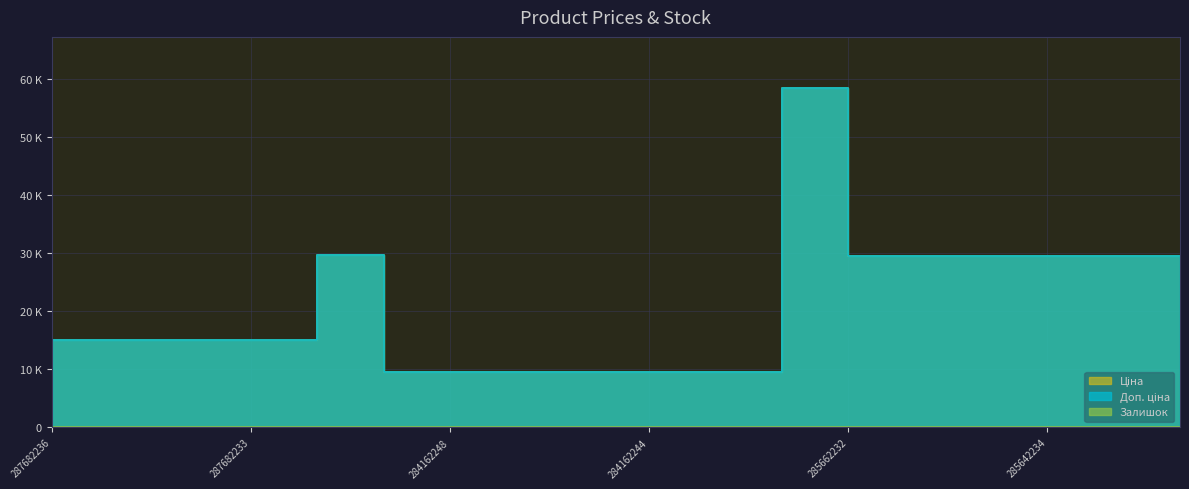

What is the value of the Залишок point at the 9th from the left?

8.0